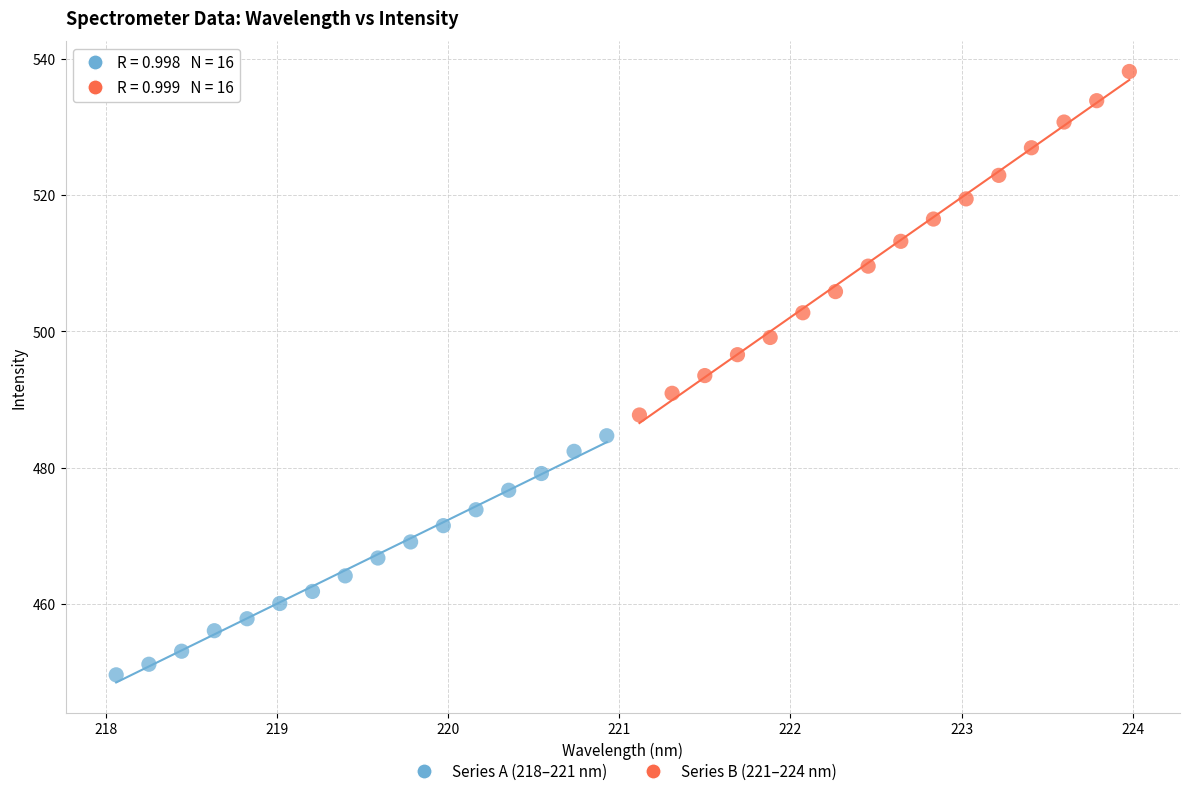

What are all the series names shown in the legend?

Series A (218–221 nm), Series B (221–224 nm)